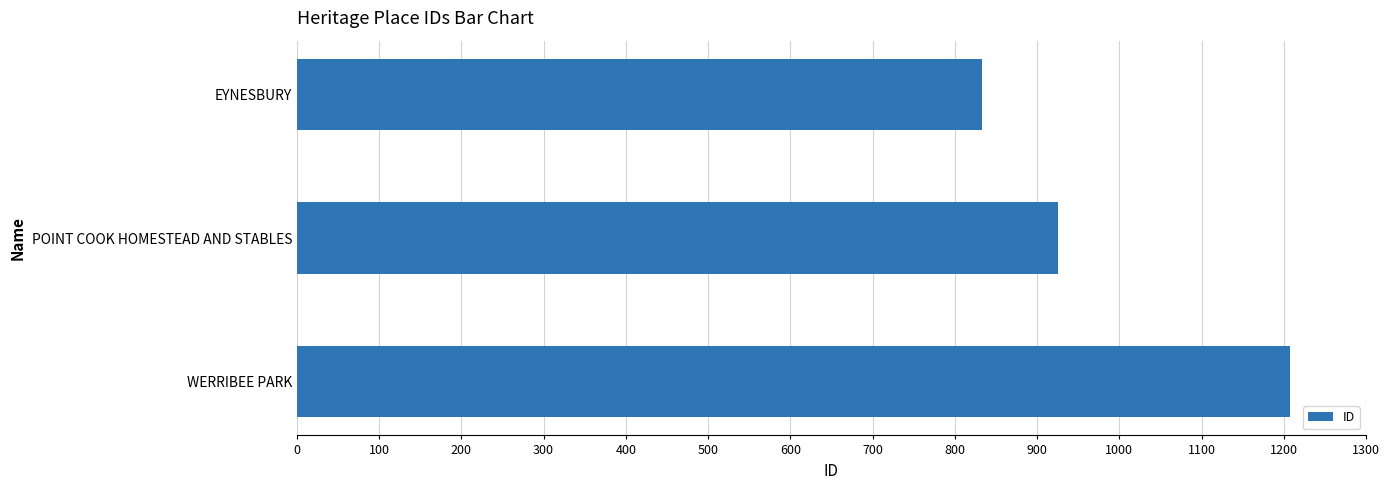

What is the minimum value shown in the chart?

833